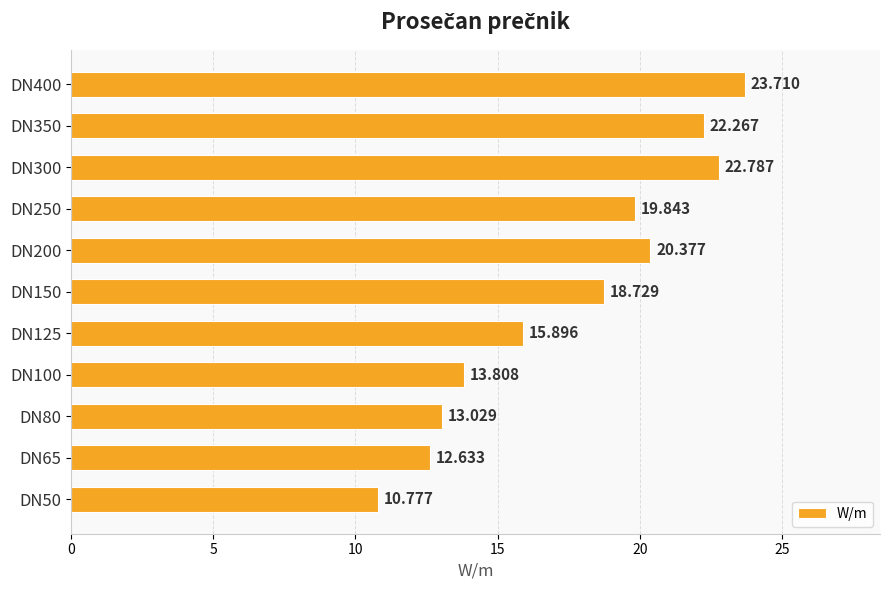

How many series are shown in this chart?

1